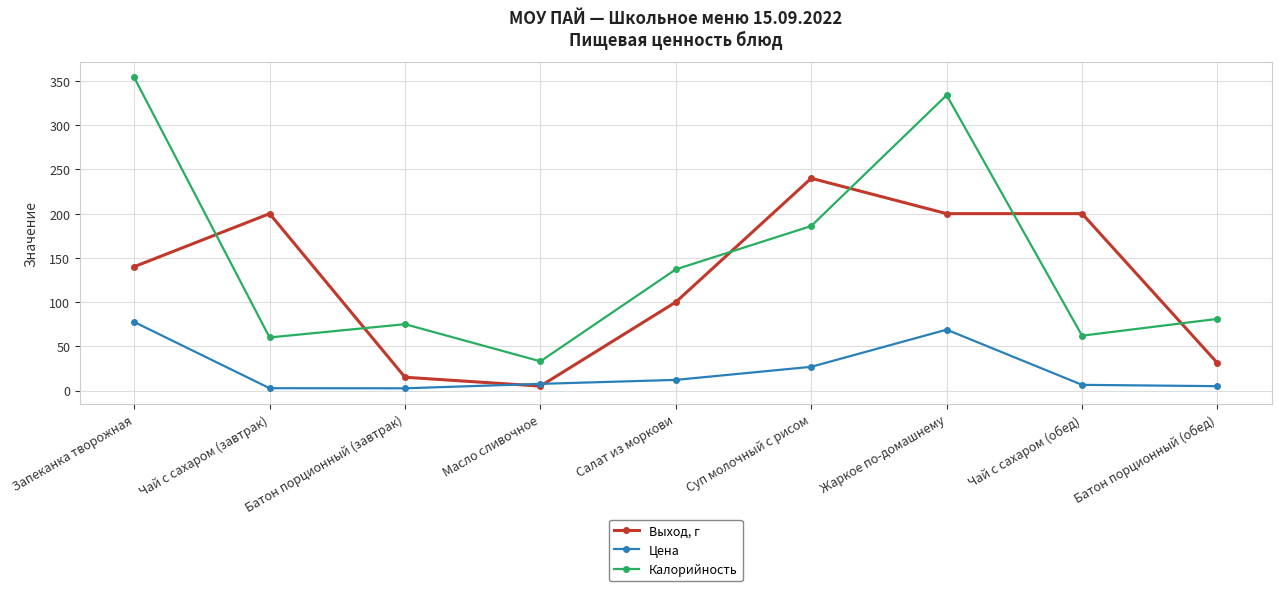

Where is the first local maximum for Калорийность?

Батон порционный (завтрак)